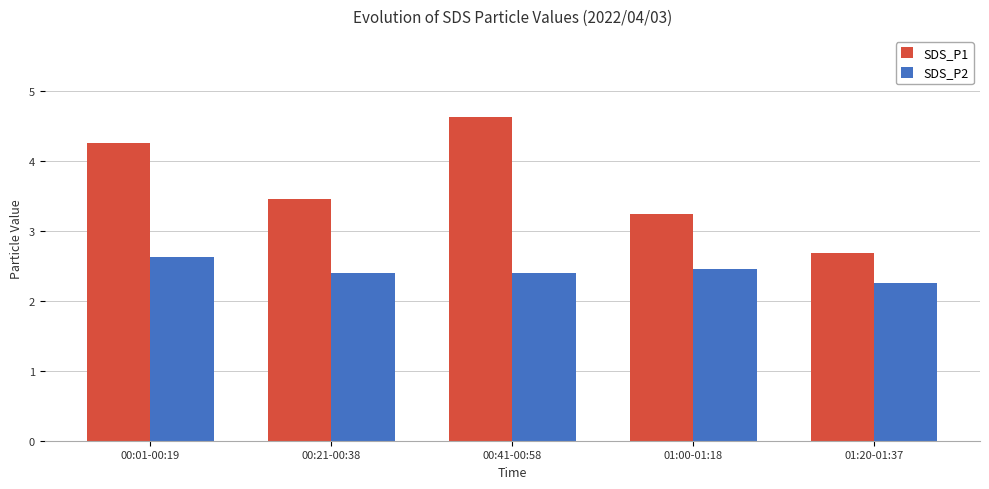

What is the label of the 5th bar from the left?

01:20-01:37